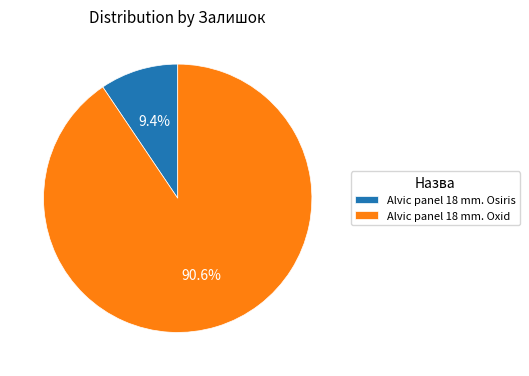

To the nearest percent, what is the combined percentage of Alvic panel 18 mm. Oxid and Alvic panel 18 mm. Osiris?

100%